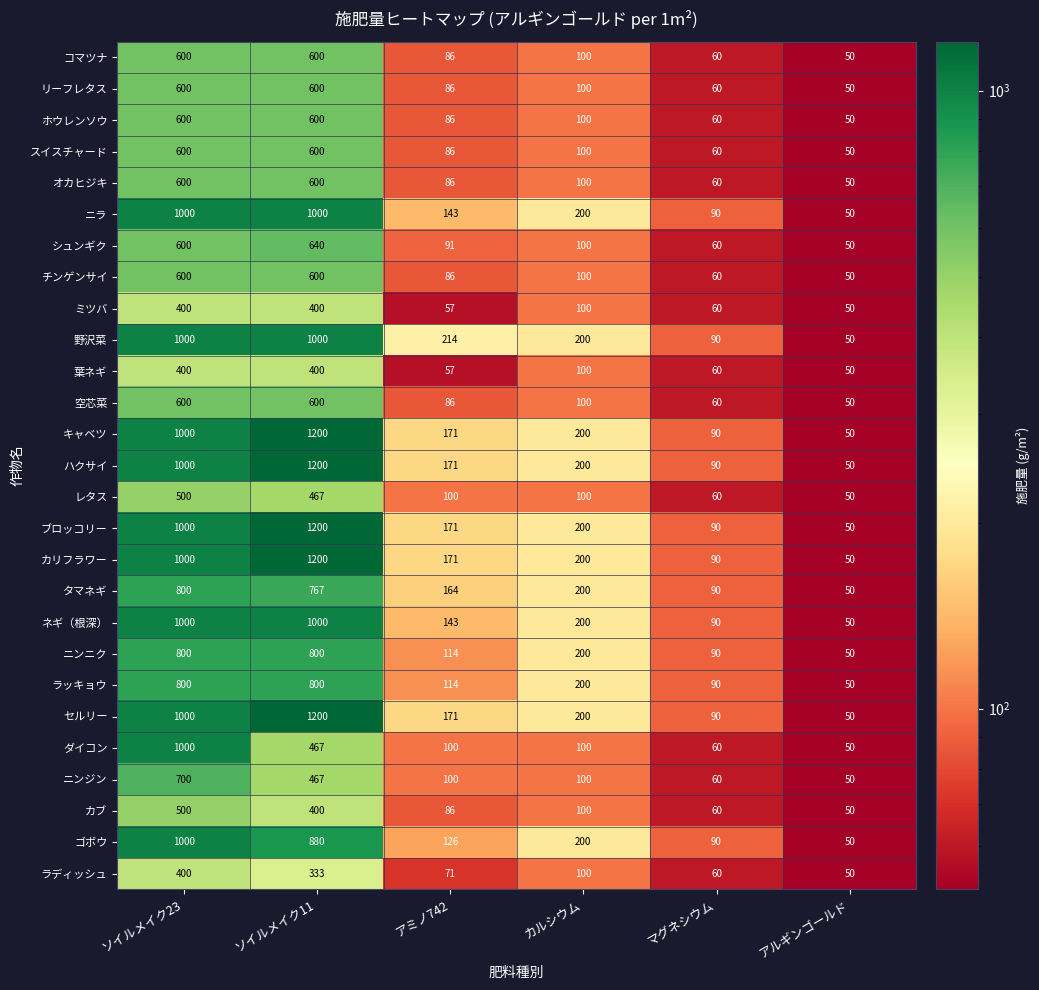

What is the spread (max minus min) of values at ソイルメイク11?

867